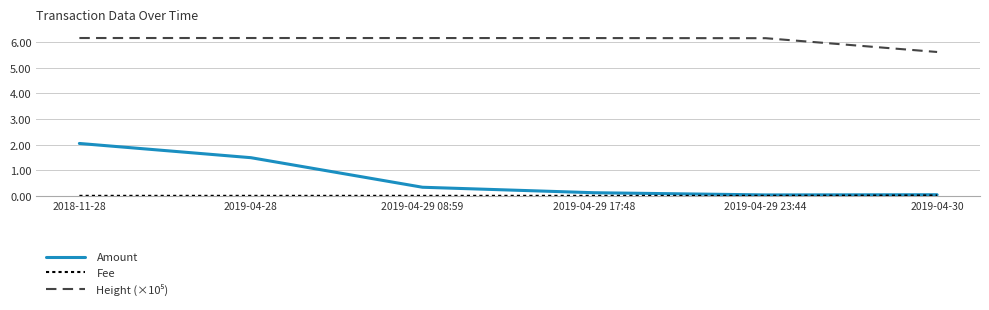

At which label is Amount closest to 1?

2019-04-28